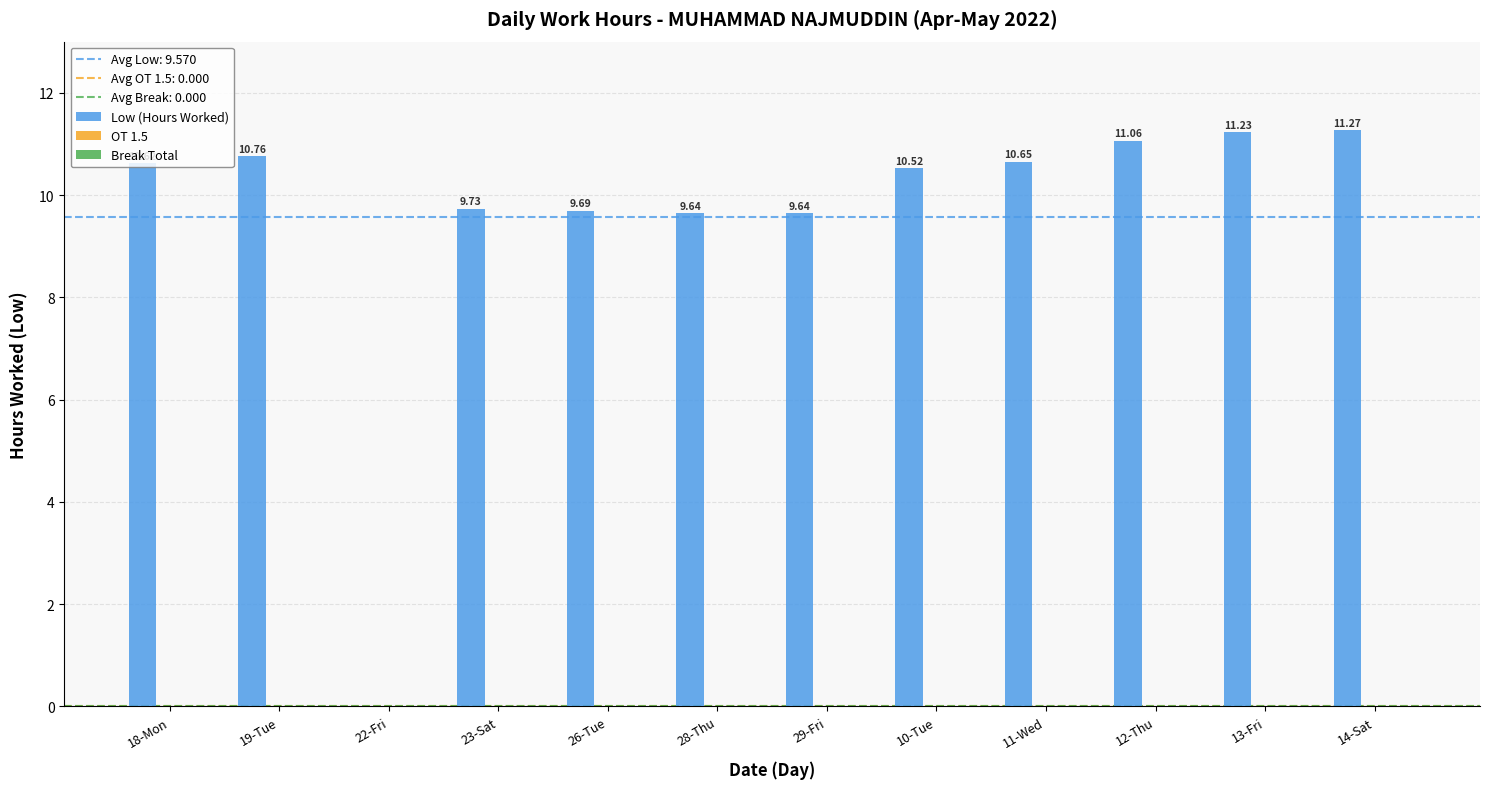

What is the change in value from 18-Mon to 12-Thu?

+0.4